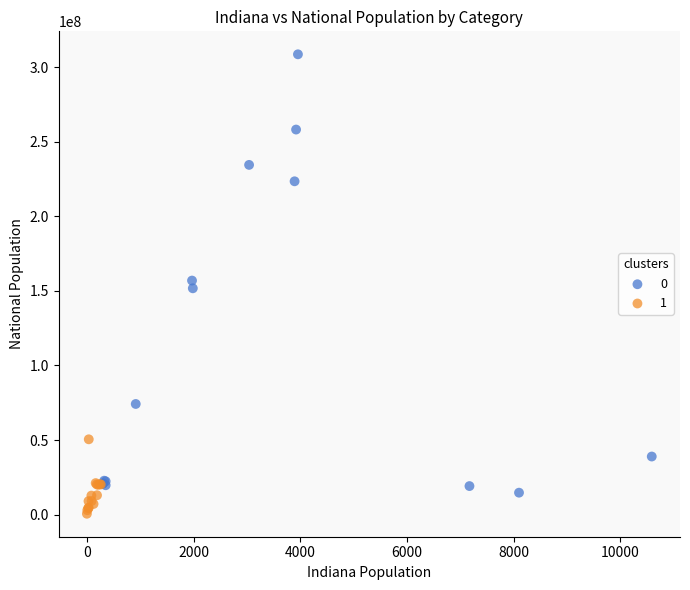

Which series contains the highest Y value?

0